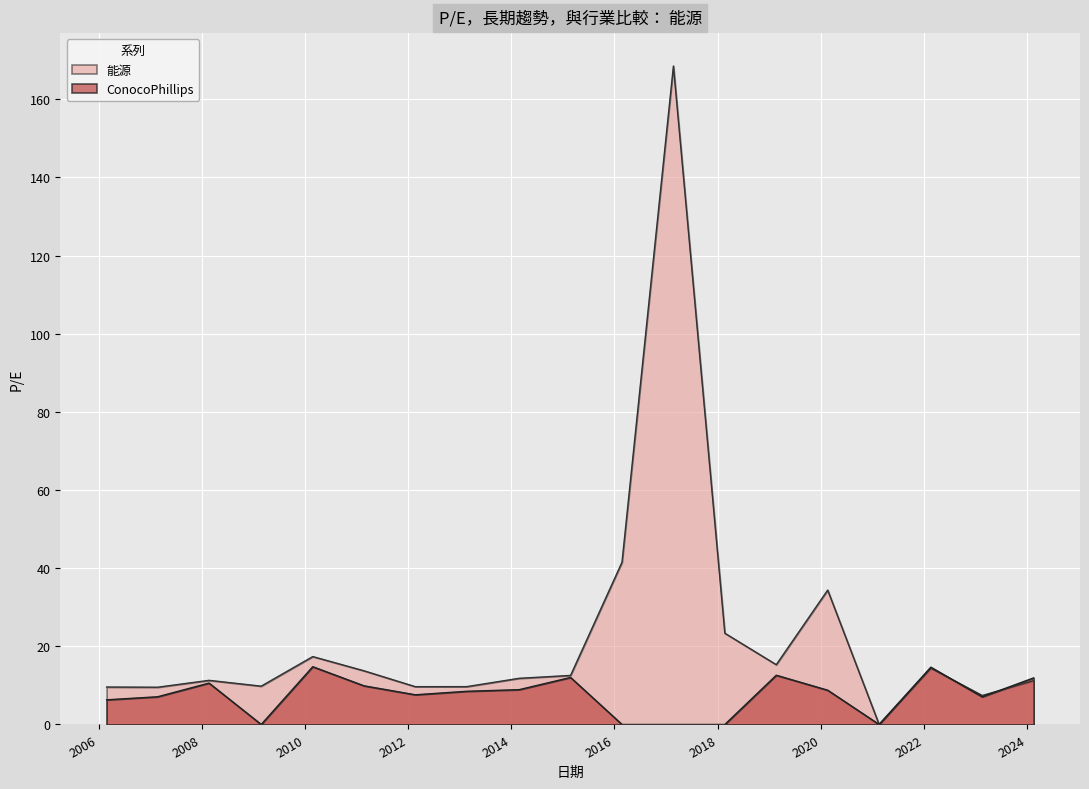

Which series changed the most between 2023-02-16 and 2015-02-24?

能源